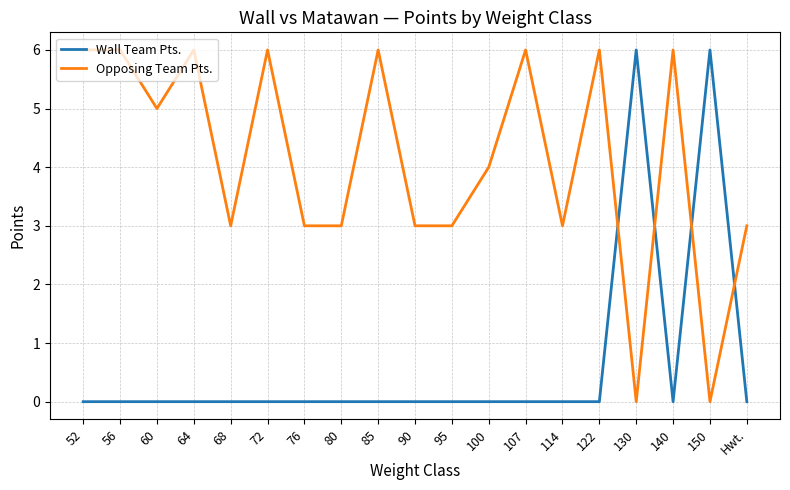

Which series changed the most between 85 and 114?

Opposing Team Pts.